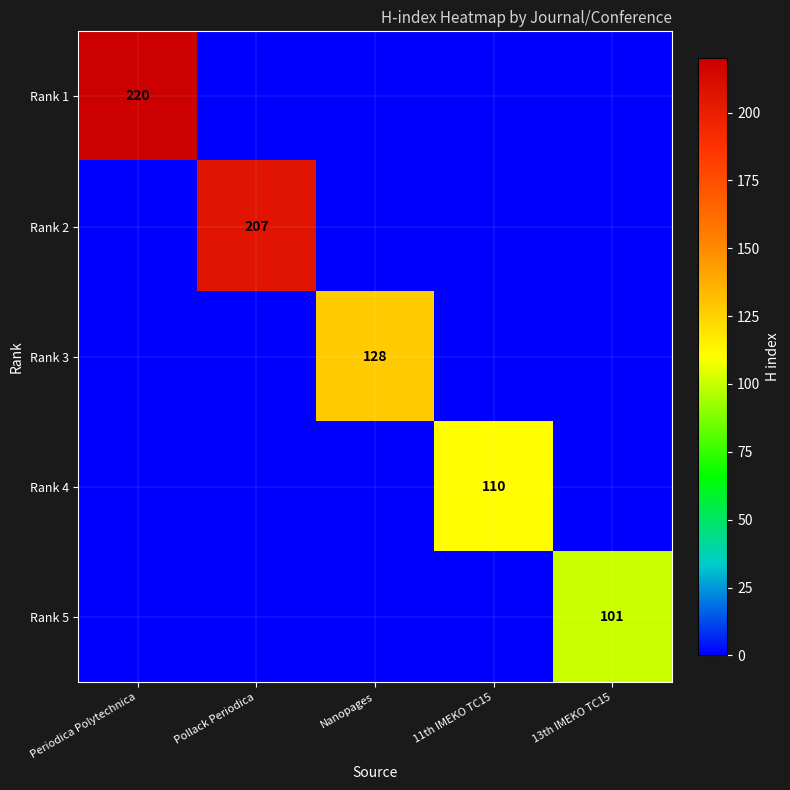

Between Nanopages and 11th IMEKO TC15, which series saw the biggest shift?

Rank 3